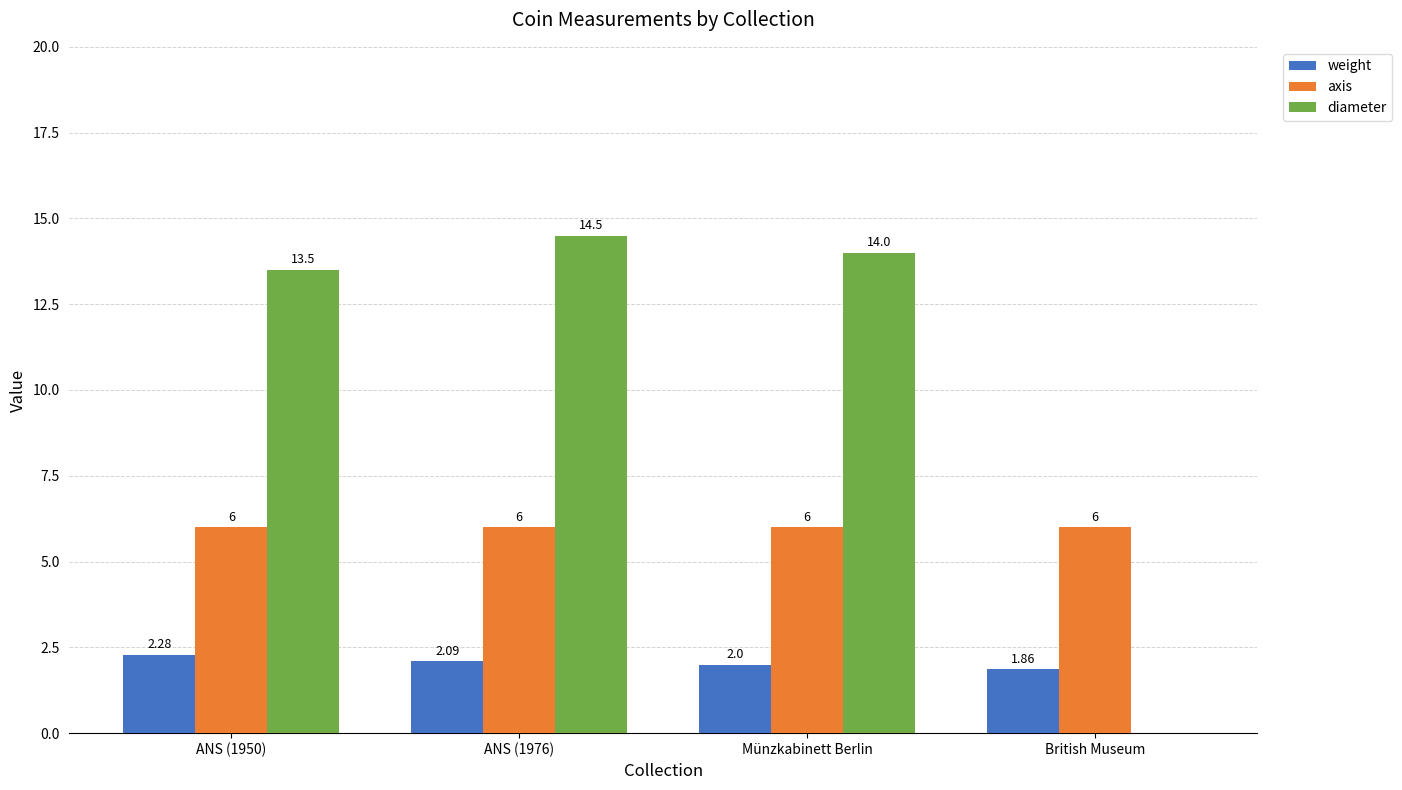

What is the total value across all series at ANS (1950)?

21.8